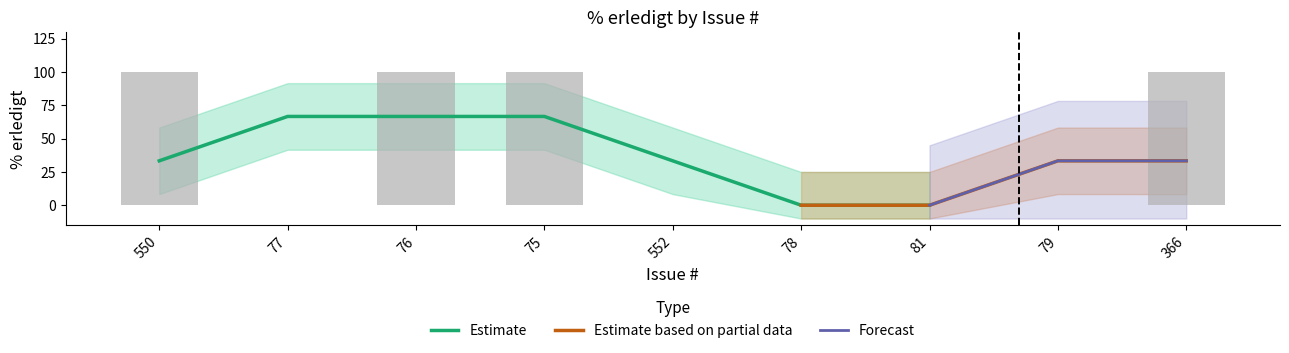

Does the chart contain any negative values?

No